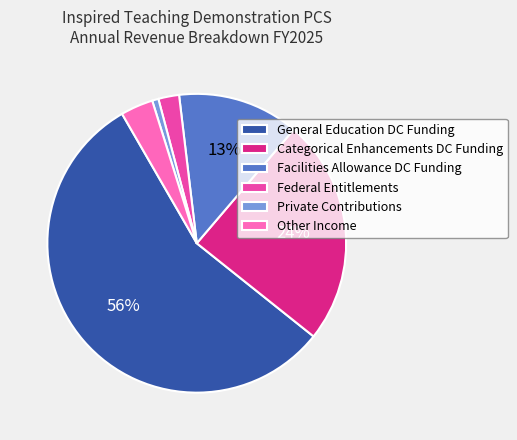

To the nearest percent, what portion does Private Contributions represent?

1%